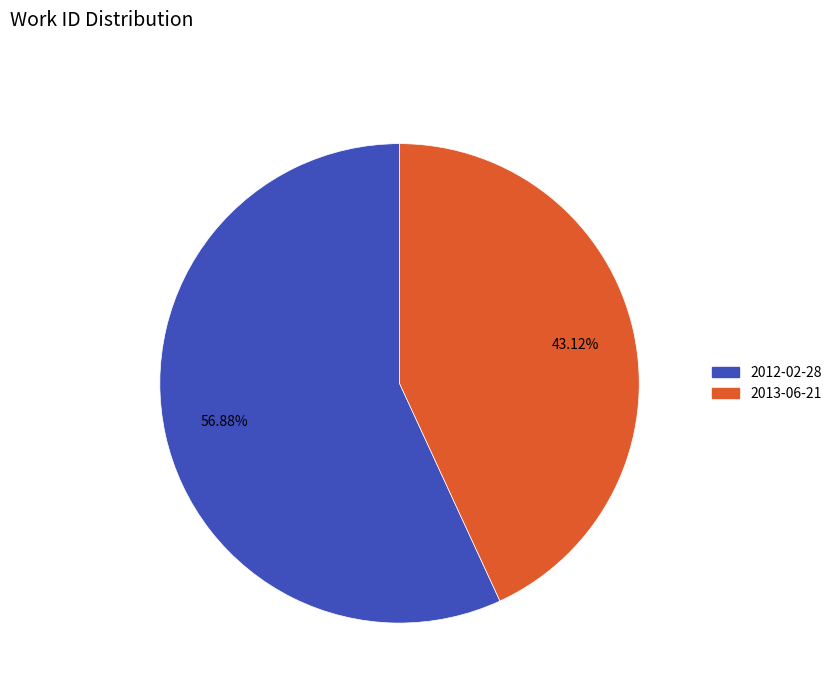

True or false: 2012-02-28 accounts for 57% of the total.

True